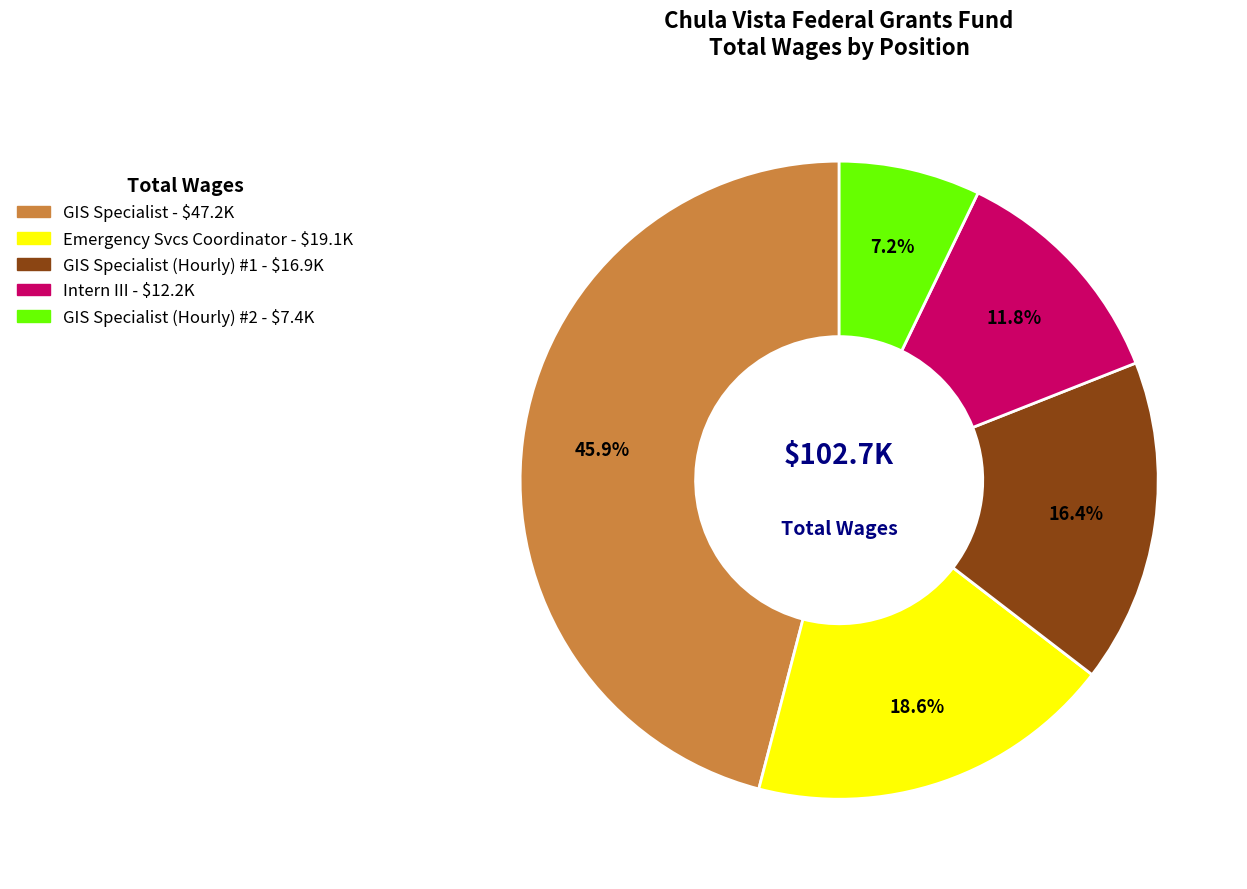

How many segments does this pie chart have?

5